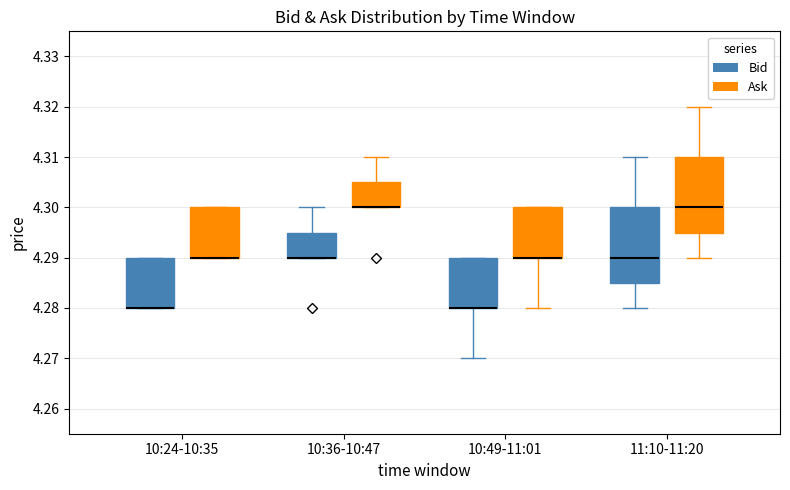

Reading left to right, read every box against the y-axis: the position of its median line, the range the box covers, and the ends of its whiskers. The values are not printed on the chart, so give them approximately, as read against the axis.

10:24-10:35 (Bid): median 4.280 (drawn on the box's lower edge), box 4.280 to 4.290, whiskers 4.280 to 4.290
10:24-10:35 (Ask): median 4.290 (drawn on the box's lower edge), box 4.290 to 4.300, whiskers 4.290 to 4.300
10:36-10:47 (Bid): median 4.290 (drawn on the box's lower edge), box 4.290 to 4.295, whiskers 4.290 to 4.300
10:36-10:47 (Ask): median 4.300 (drawn on the box's lower edge), box 4.300 to 4.305, whiskers 4.300 to 4.310
10:49-11:01 (Bid): median 4.280 (drawn on the box's lower edge), box 4.280 to 4.290, whiskers 4.270 to 4.290
10:49-11:01 (Ask): median 4.290 (drawn on the box's lower edge), box 4.290 to 4.300, whiskers 4.280 to 4.300
11:10-11:20 (Bid): median 4.290, box 4.285 to 4.300, whiskers 4.280 to 4.310
11:10-11:20 (Ask): median 4.300, box 4.295 to 4.310, whiskers 4.290 to 4.320